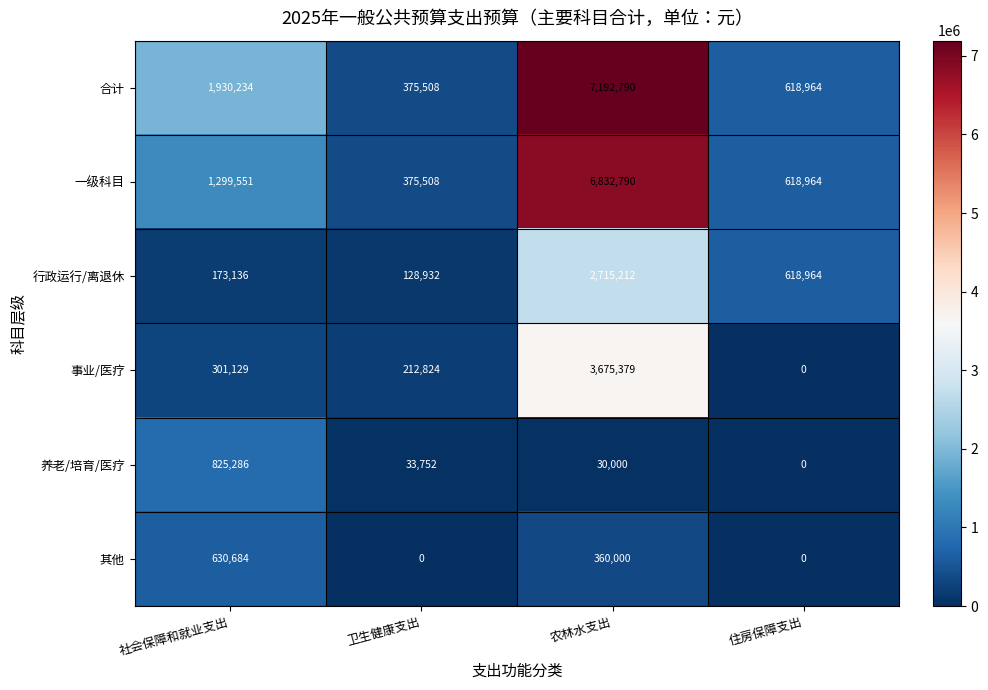

Reading left to right, transcribe all the data shown in this chart.

合计: 社会保障和就业支出=1930234	卫生健康支出=375508	农林水支出=7192790	住房保障支出=618964
一级科目: 社会保障和就业支出=1299551	卫生健康支出=375508	农林水支出=6832790	住房保障支出=618964
行政运行/离退休: 社会保障和就业支出=173136	卫生健康支出=128932	农林水支出=2715212	住房保障支出=618964
事业/医疗: 社会保障和就业支出=301129	卫生健康支出=212824	农林水支出=3675379	住房保障支出=0
养老/培育/医疗: 社会保障和就业支出=825286	卫生健康支出=33752	农林水支出=30000	住房保障支出=0
其他: 社会保障和就业支出=630684	卫生健康支出=0	农林水支出=360000	住房保障支出=0